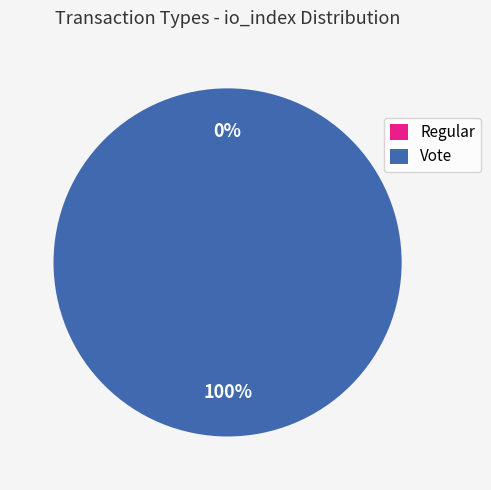

How many slices are in this pie chart?

2